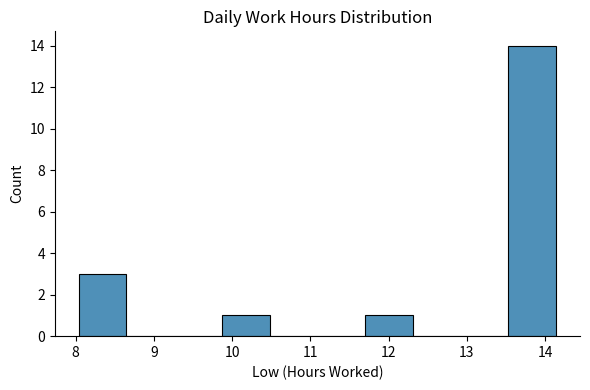

Reading left to right, transcribe this chart: for each bar, give the range it covers on the x-axis and its height. Neither the bar edges nor the heights are printed on the chart, so give them approximately, as read against the axes.

8.04 to 8.65: 3
8.65 to 9.26: 0
9.26 to 9.87: 0
9.87 to 10.48: 1
10.48 to 11.09: 0
11.09 to 11.70: 0
11.70 to 12.31: 1
12.31 to 12.92: 0
12.92 to 13.53: 0
13.53 to 14.14: 14